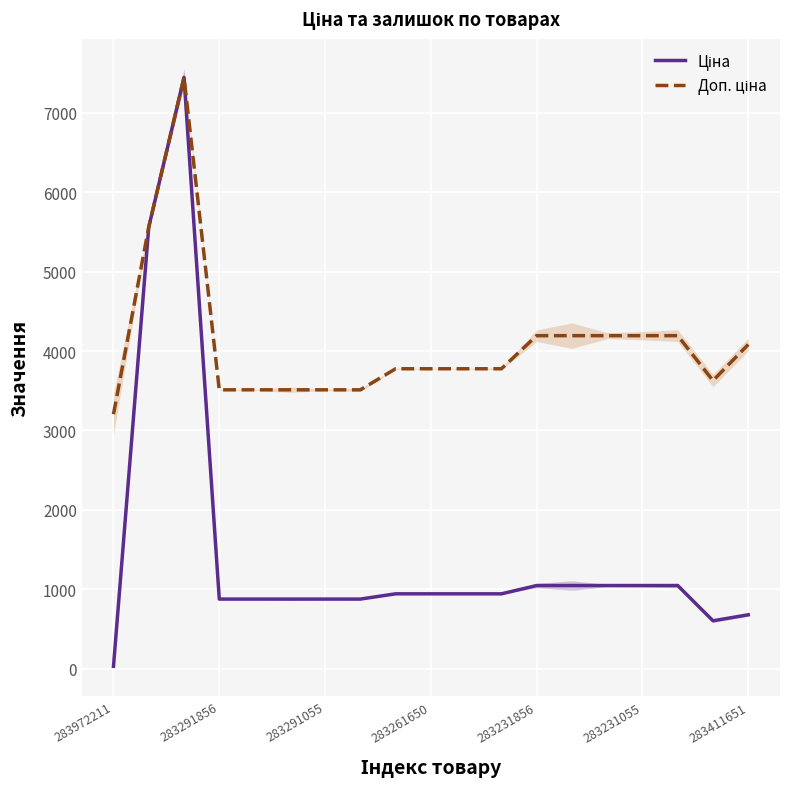

What is the difference between the Доп. ціна values at 283972211 and 283231856?

988.5